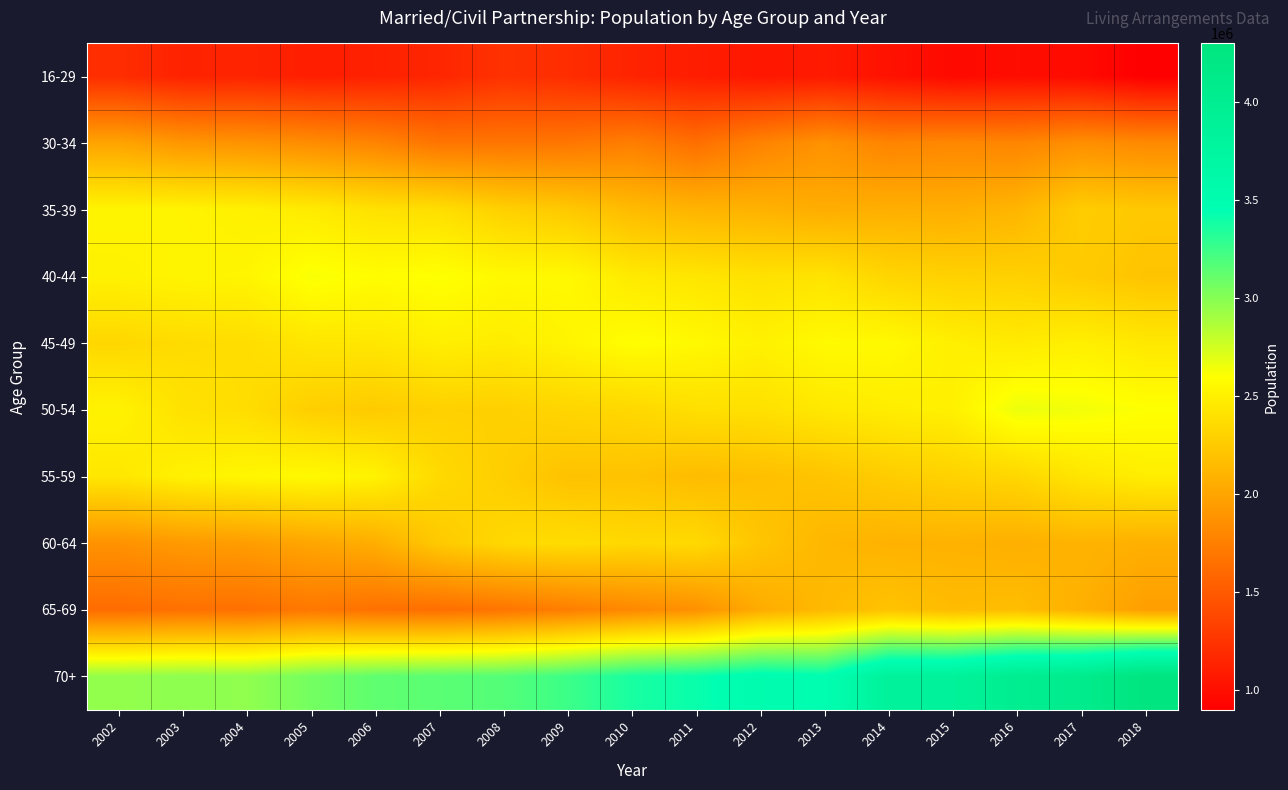

At which category does the chart reach its minimum across all series?

2018